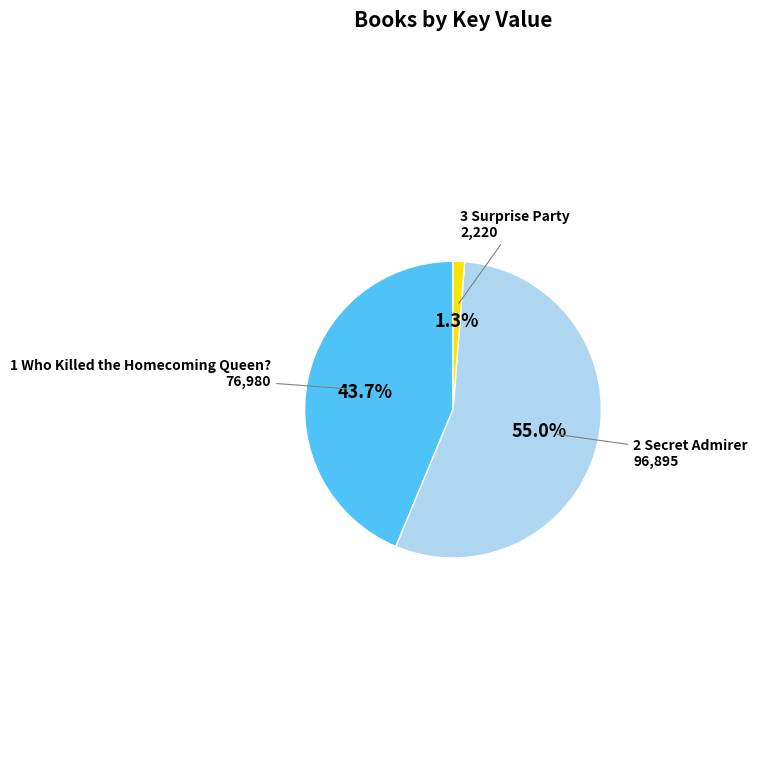

How many segments does this pie chart have?

3